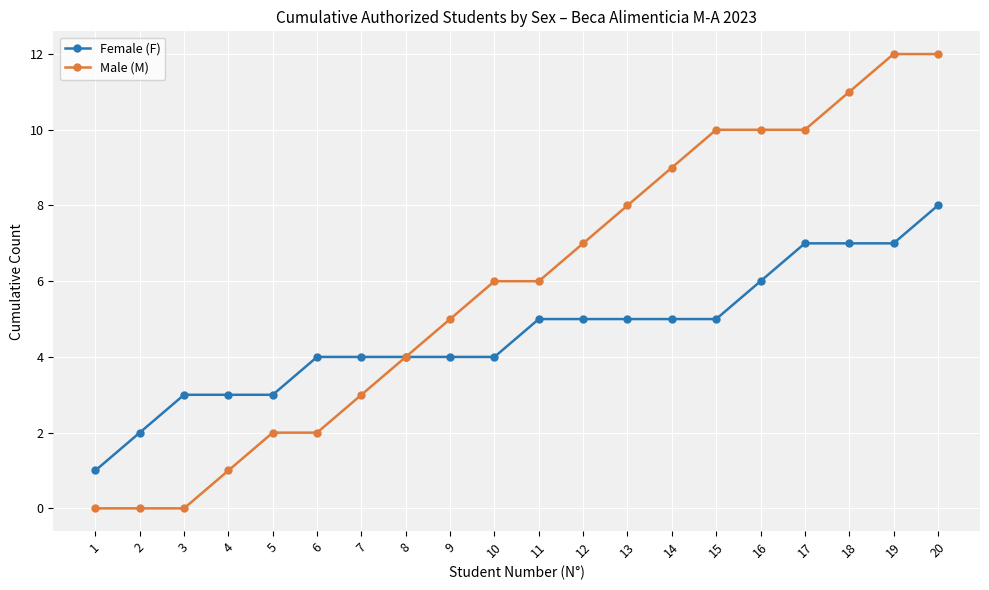

What is the difference between the second highest and minimum values in the Male (M) series?

12